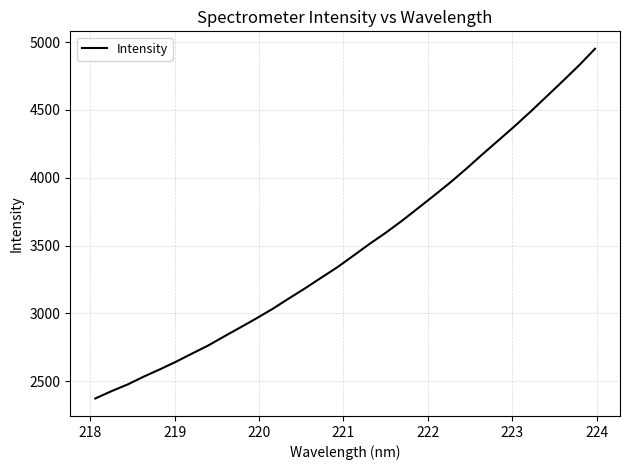

What is the minimum value shown in the chart?

2372.6